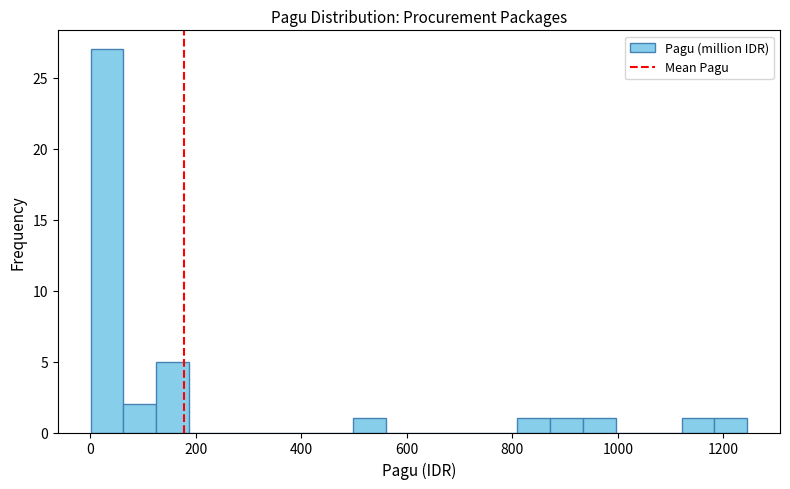

Read against the x-axis, roughly where is the centre of the tallest bar?

40